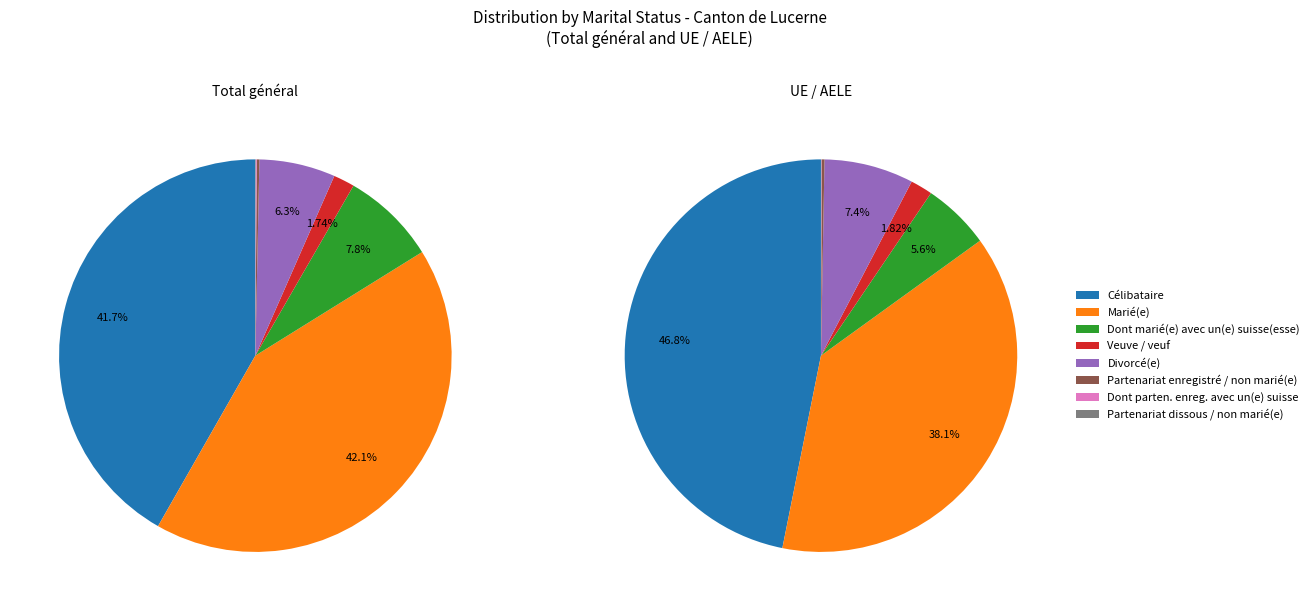

What is the total percentage of Veuve / veuf and Dont marié(e) avec un(e) suisse(esse)?

9.6%